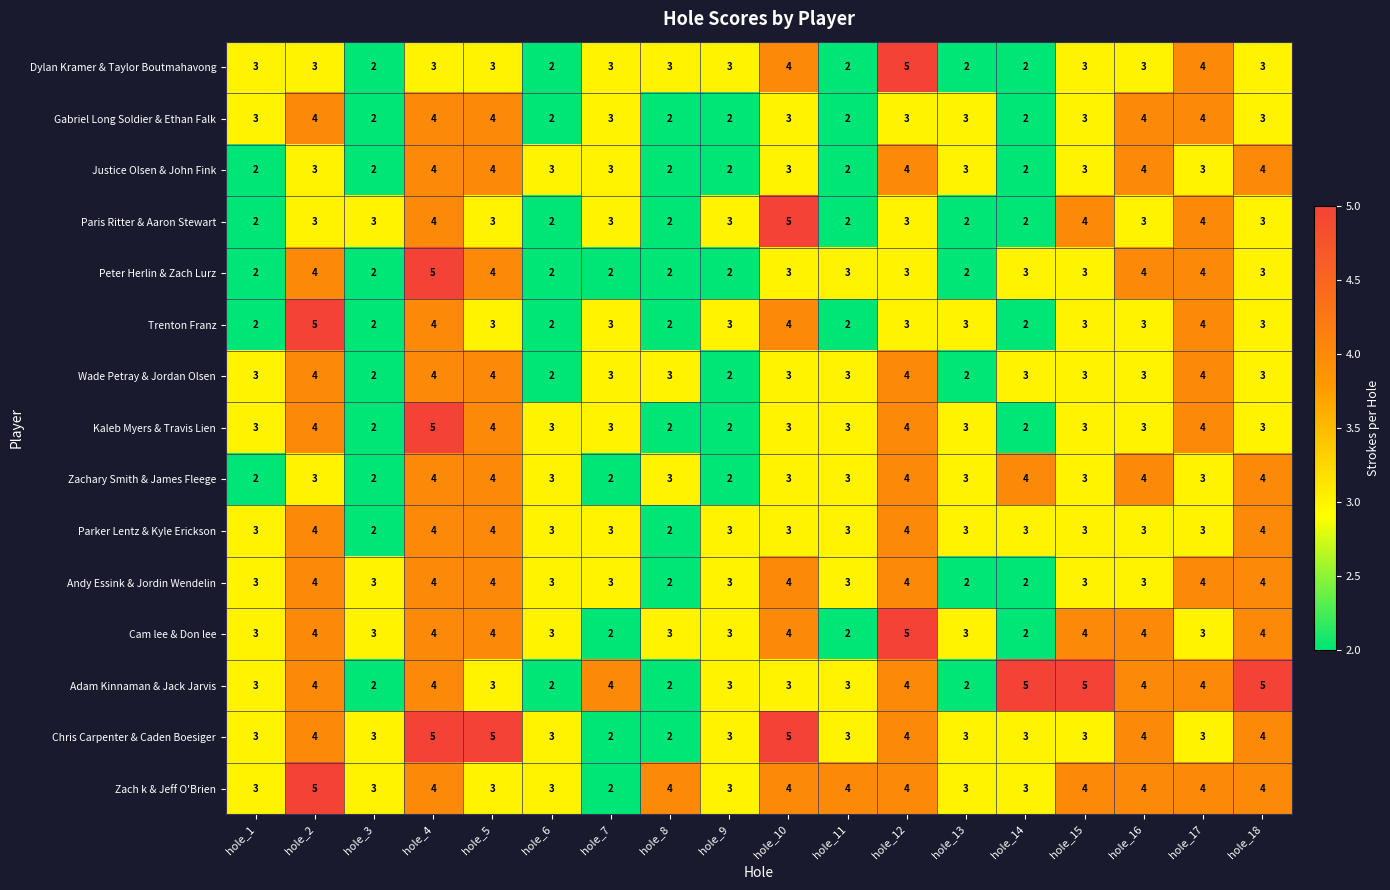

The Cam lee & Don lee series shows 1 at hole_7. True or false?

False